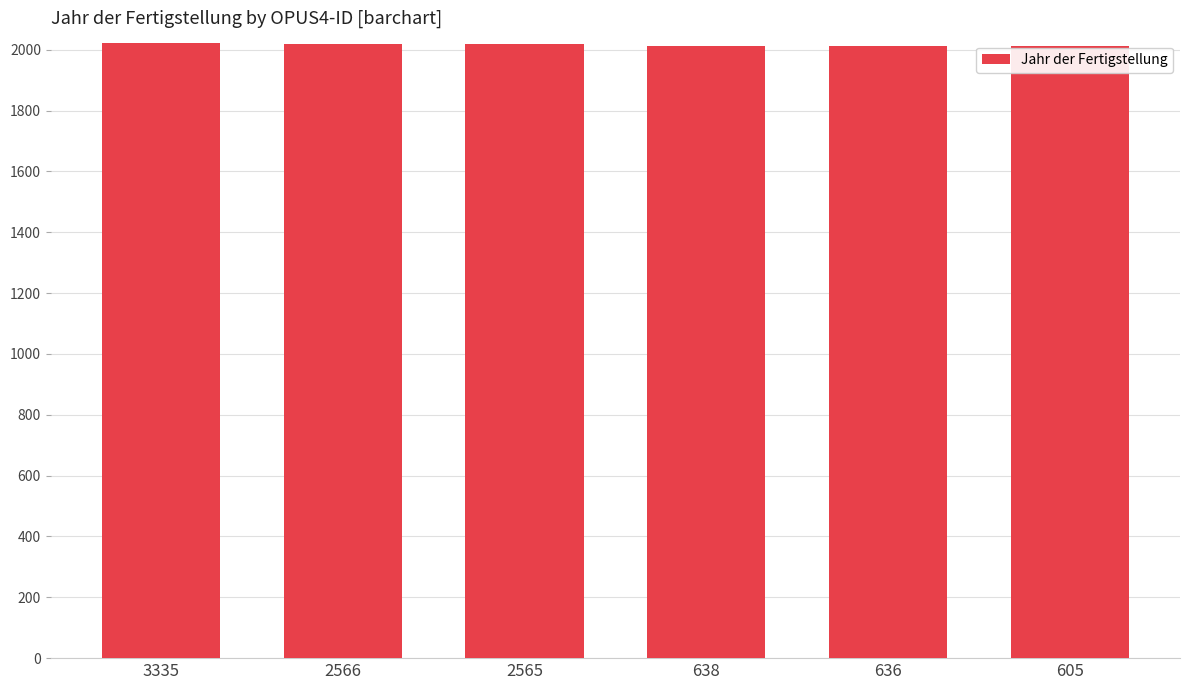

Is it true that the value at 605 is 2014?

True